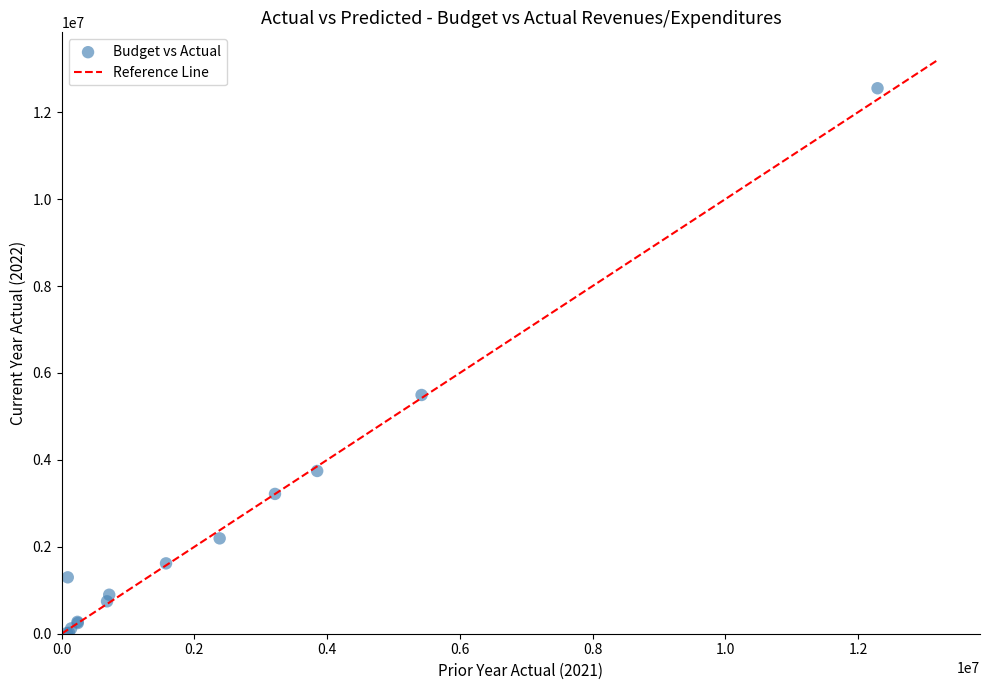

What Y value in the scatter plot is closest to 6283294?

5492705.9